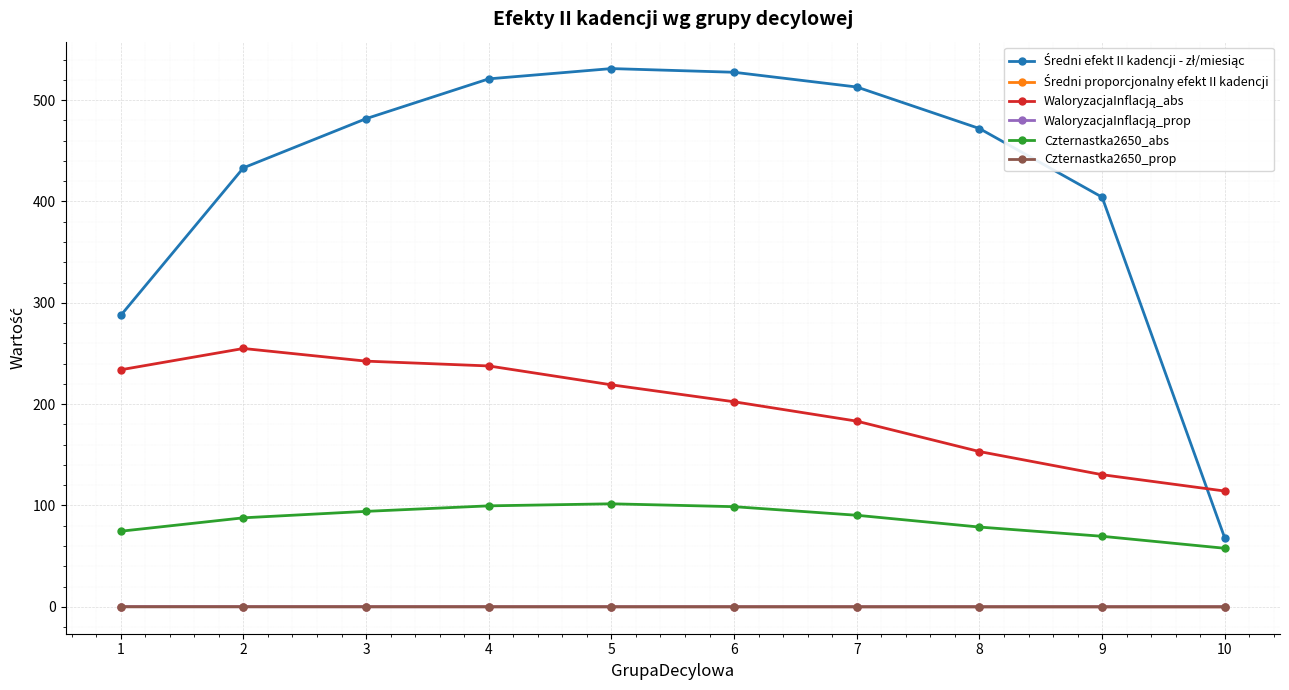

What is the greatest value displayed?

531.1